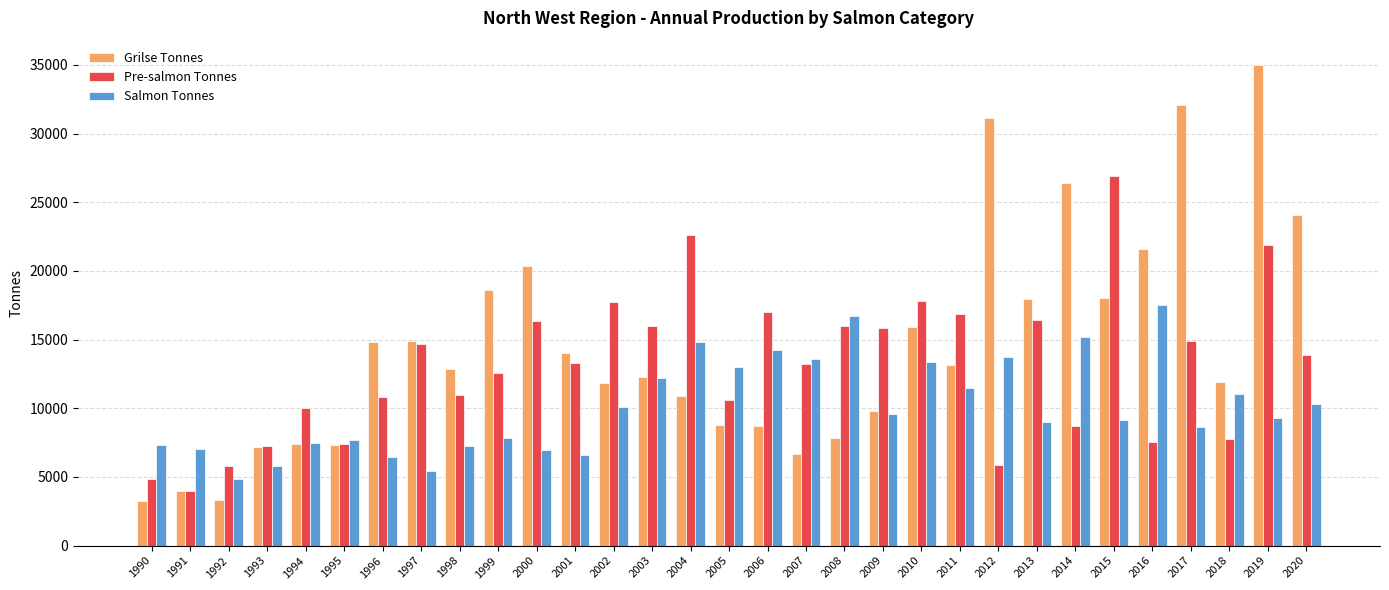

How many groups of bars are there?

31